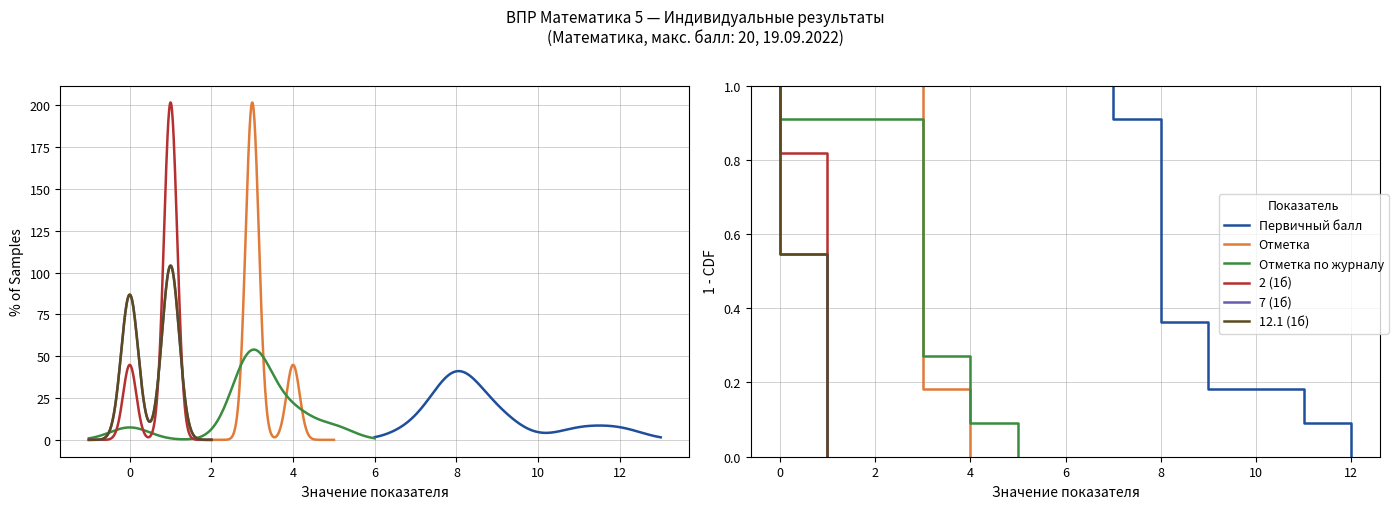

What are all the series names shown in the legend?

Первичный балл, Отметка, Отметка по журналу, 2 (1б), 7 (1б), 12.1 (1б)